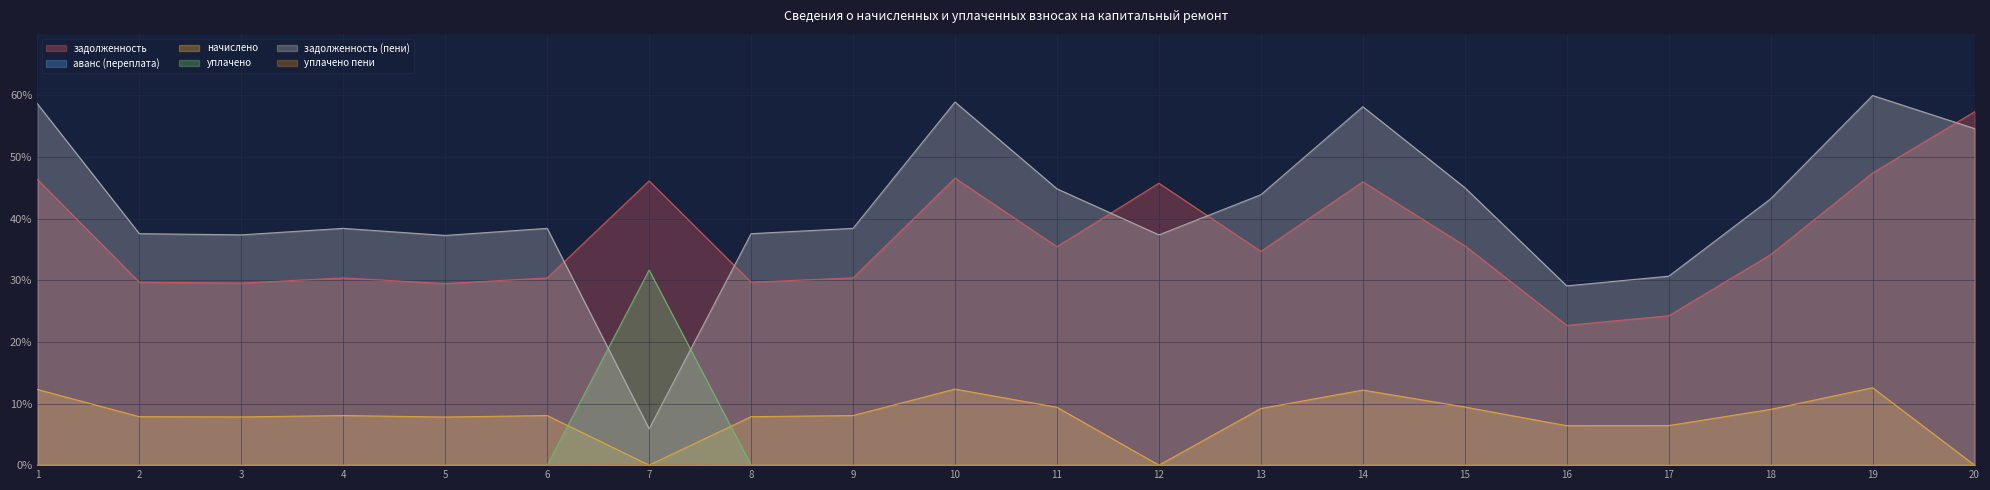

At how many categories does at least one series exceed 34?

18